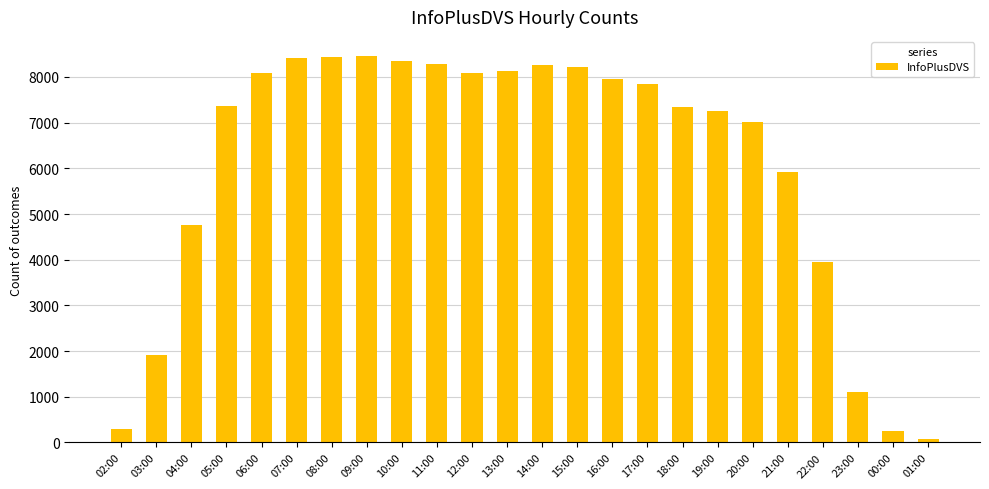

At which label is the value closest to 4260?

22:00